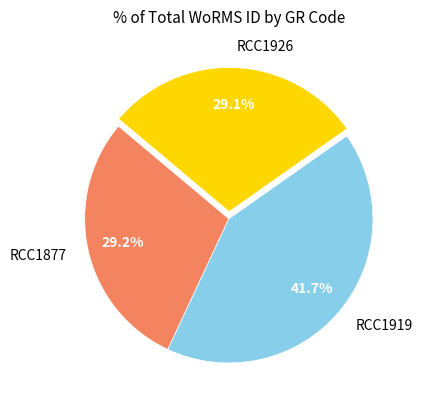

To the nearest percent, what is the average slice percentage?

33%